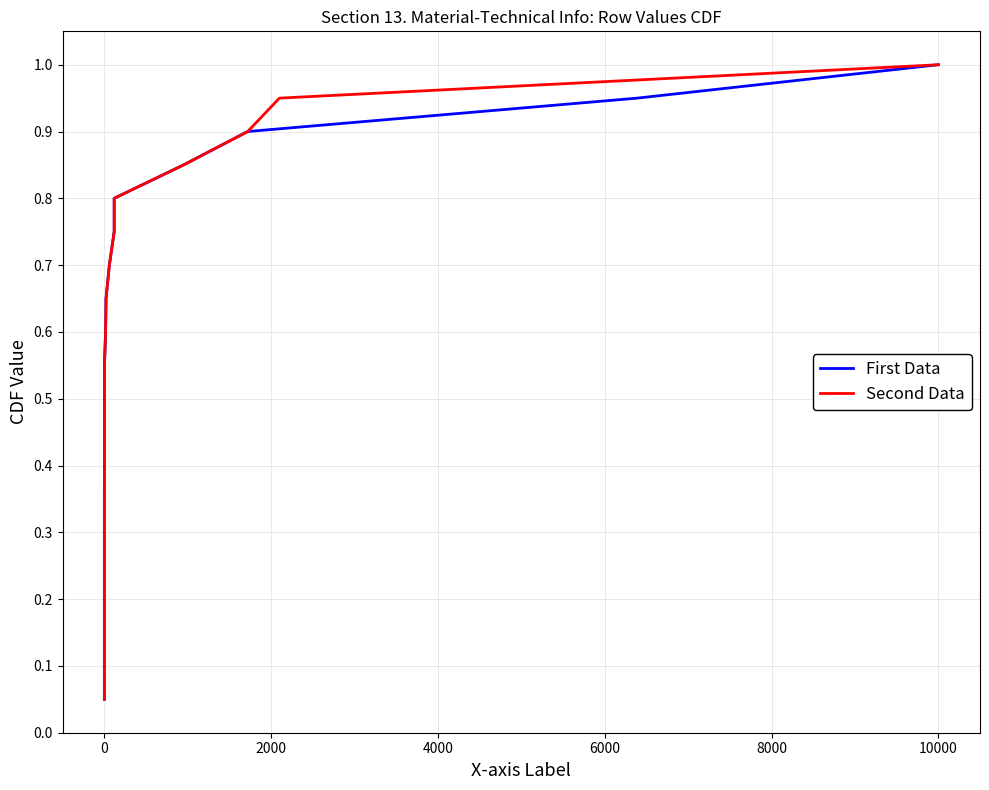

What is the maximum value shown in the chart?

1.0